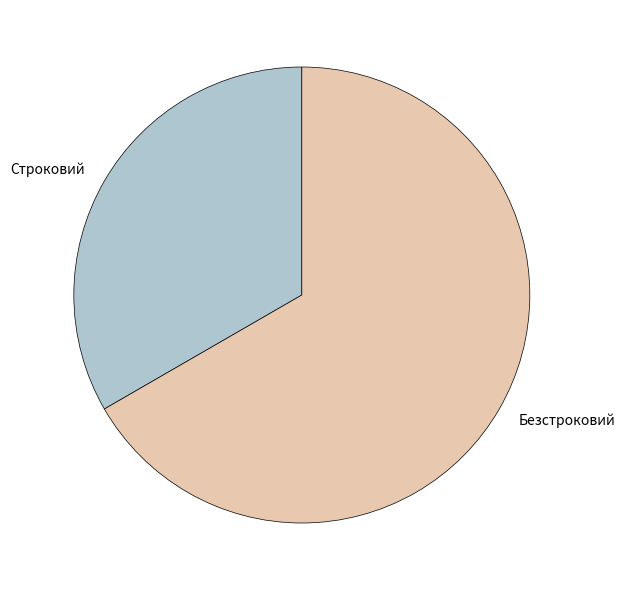

Rank the categories by value from lowest to highest.

Строковий, Безстроковий